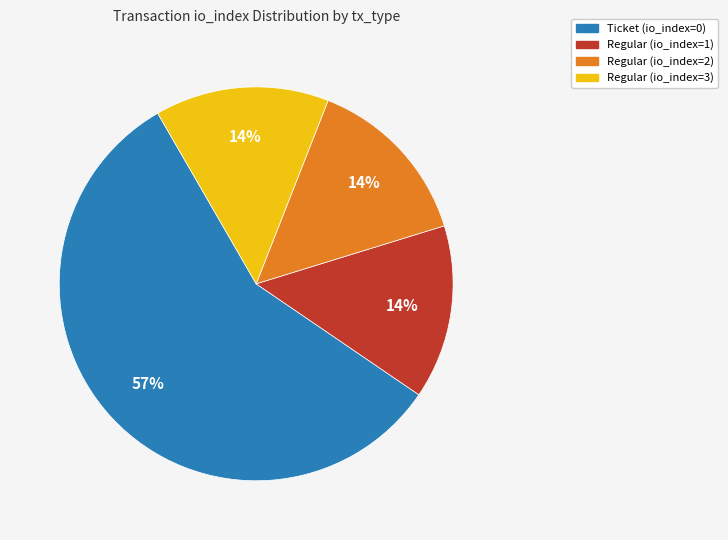

To the nearest percent, what is the average slice percentage?

25%